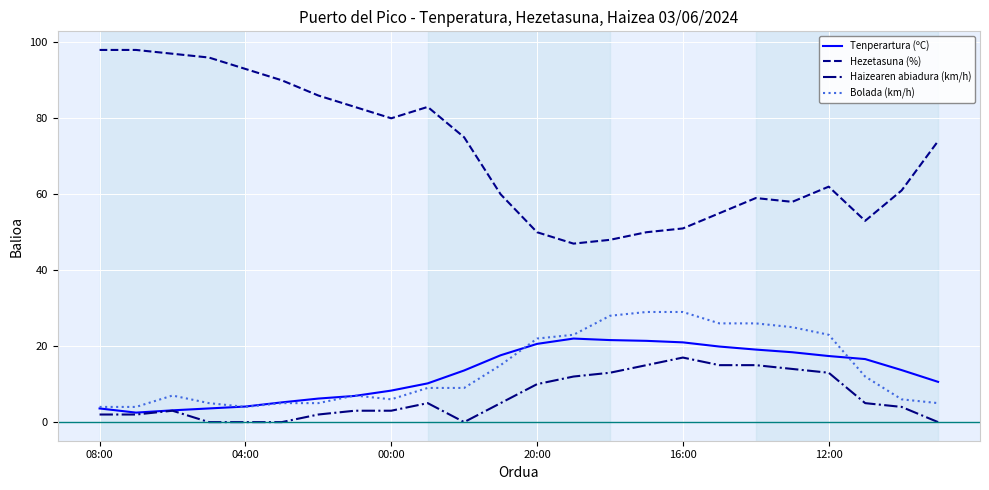

Which series has the largest total across all categories?

Hezetasuna (%)